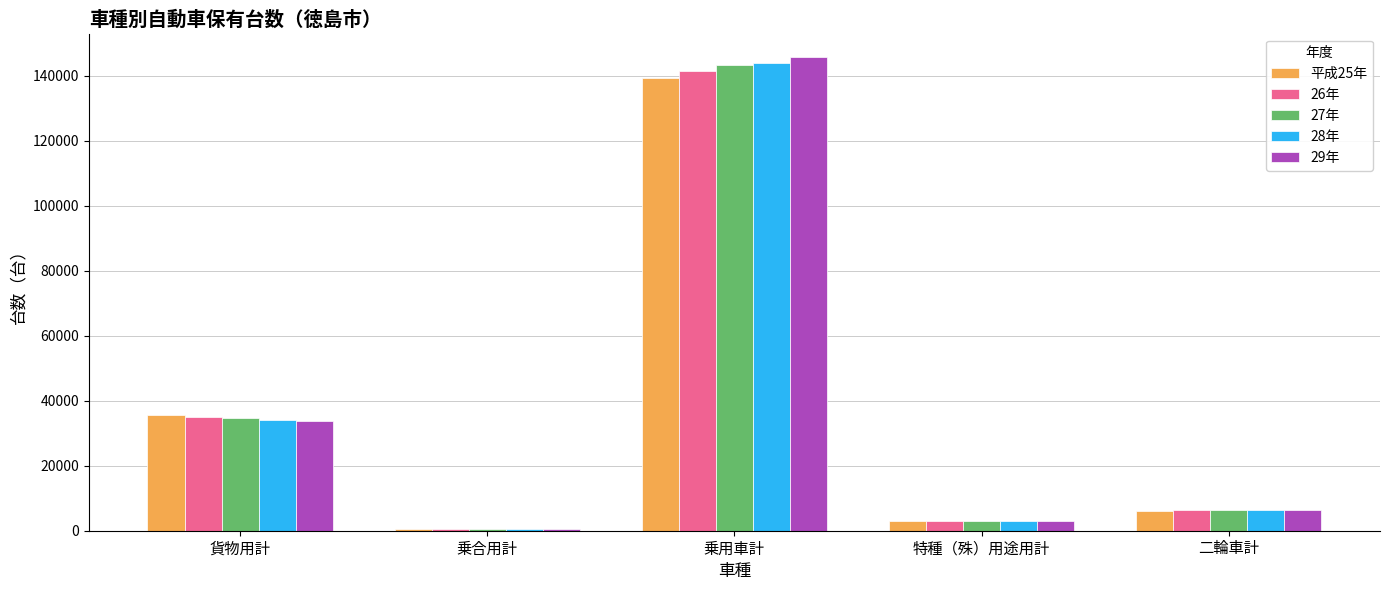

What is the maximum value shown in the chart?

145597